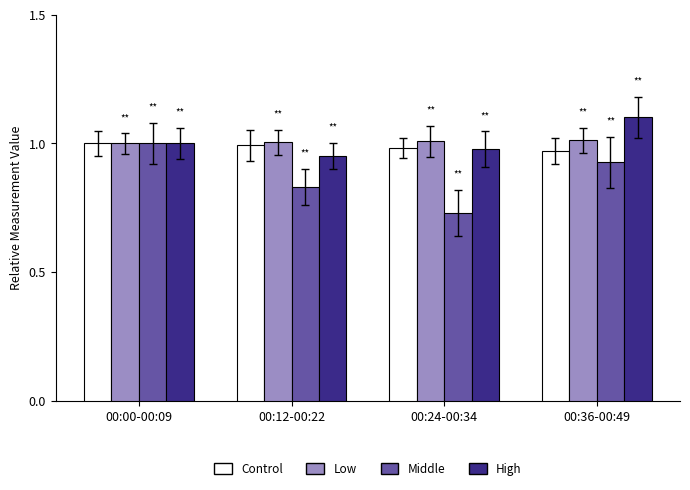

What is the difference between the highest and lowest values at 00:24-00:34?

0.3